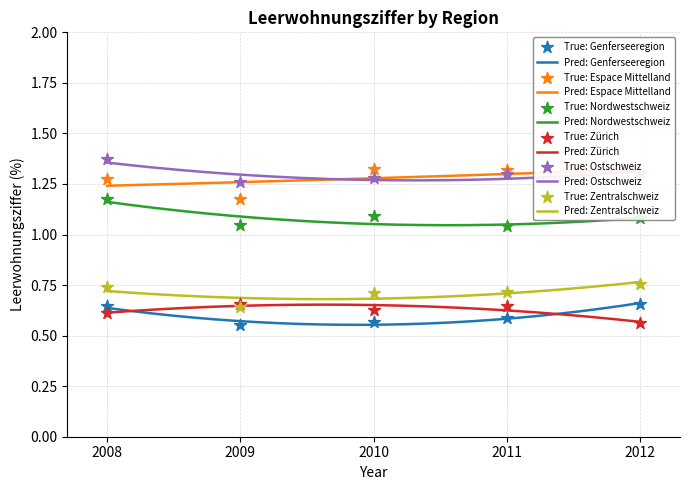

True or false: Pred: Zürich and Pred: Ostschweiz cross at least once.

False